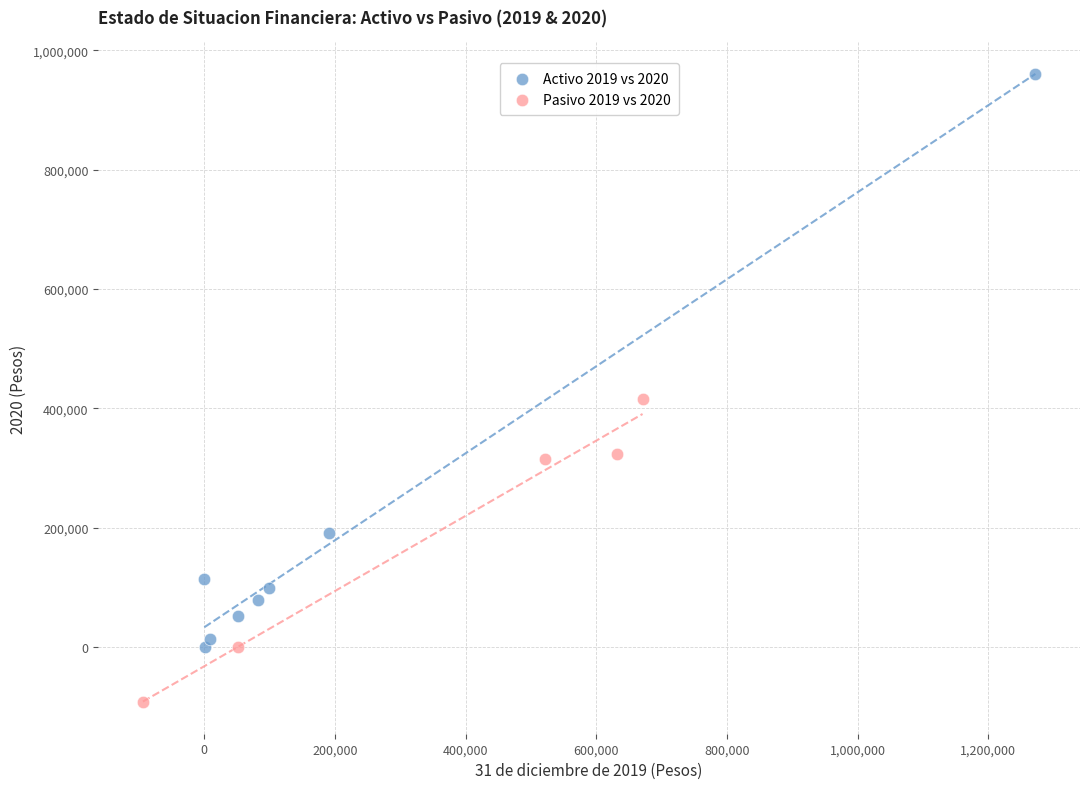

What are all the series names shown in the legend?

Activo 2019 vs 2020, Pasivo 2019 vs 2020